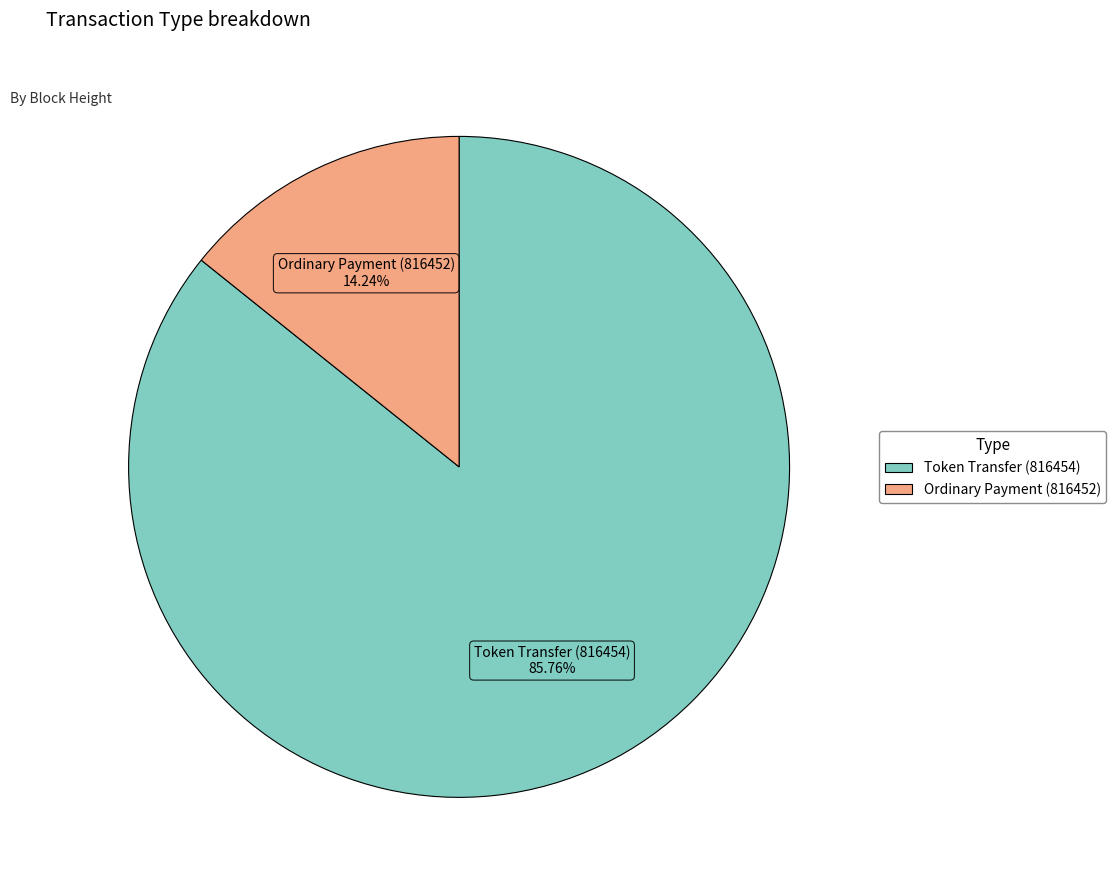

Which category has the smallest portion of the pie?

Ordinary Payment (816452)